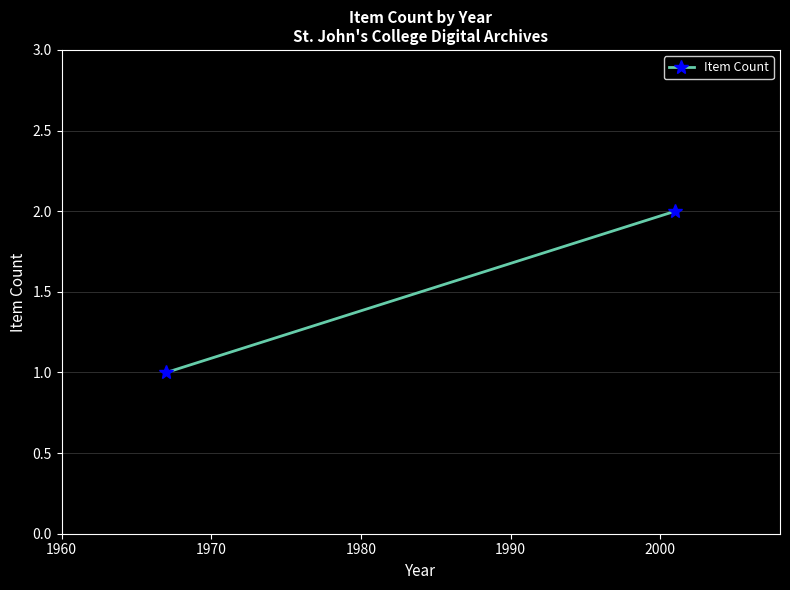

What is the difference between the maximum and minimum values?

1